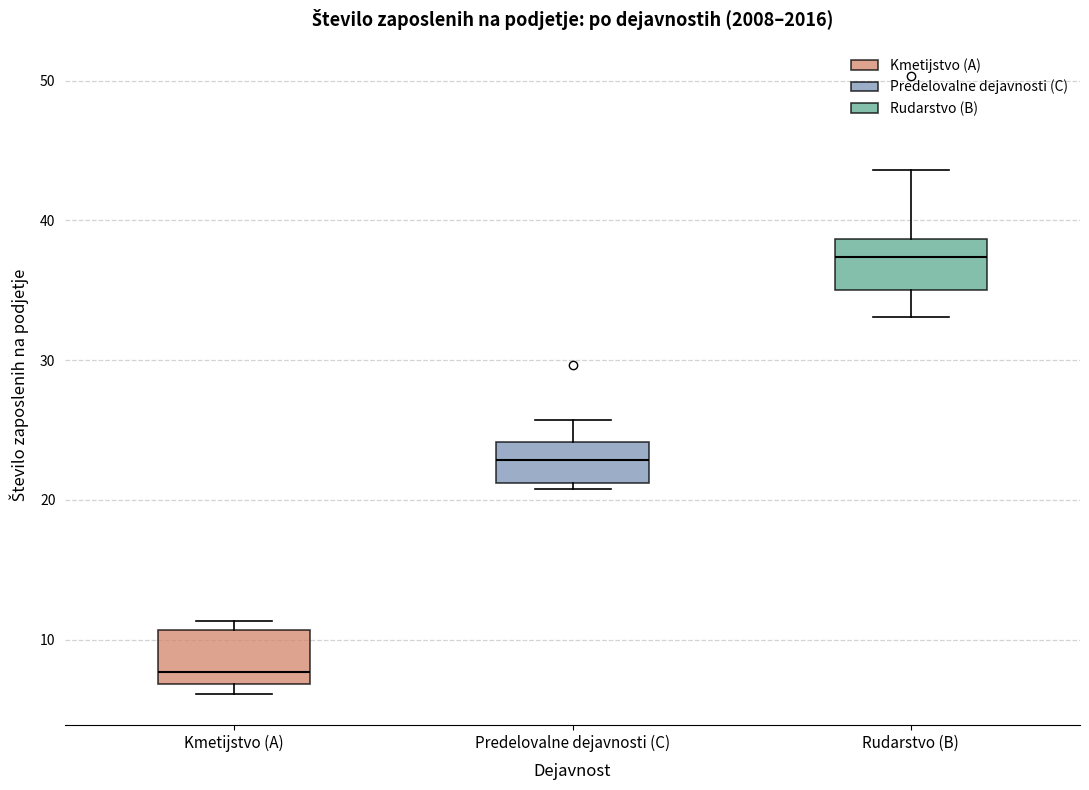

Where is the upper edge of the box for Kmetijstvo (A) on the y-axis? The values are not printed on the chart, so give them approximately, as read against the axis.

11